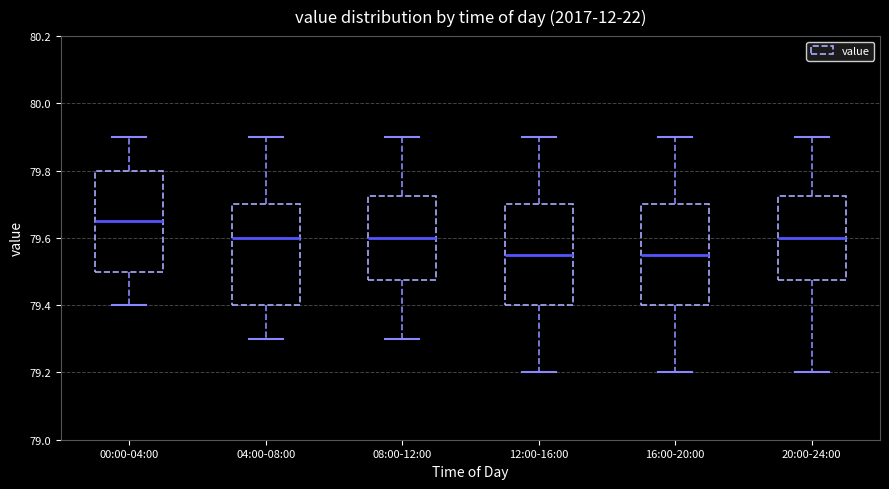

Which box's median line is the highest?

00:00-04:00